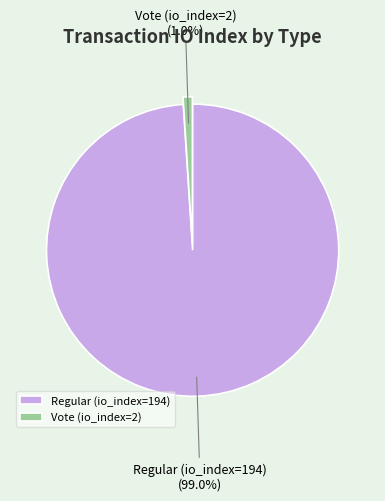

Between Regular (io_index=194) and Vote (io_index=2), which is larger?

Regular (io_index=194)